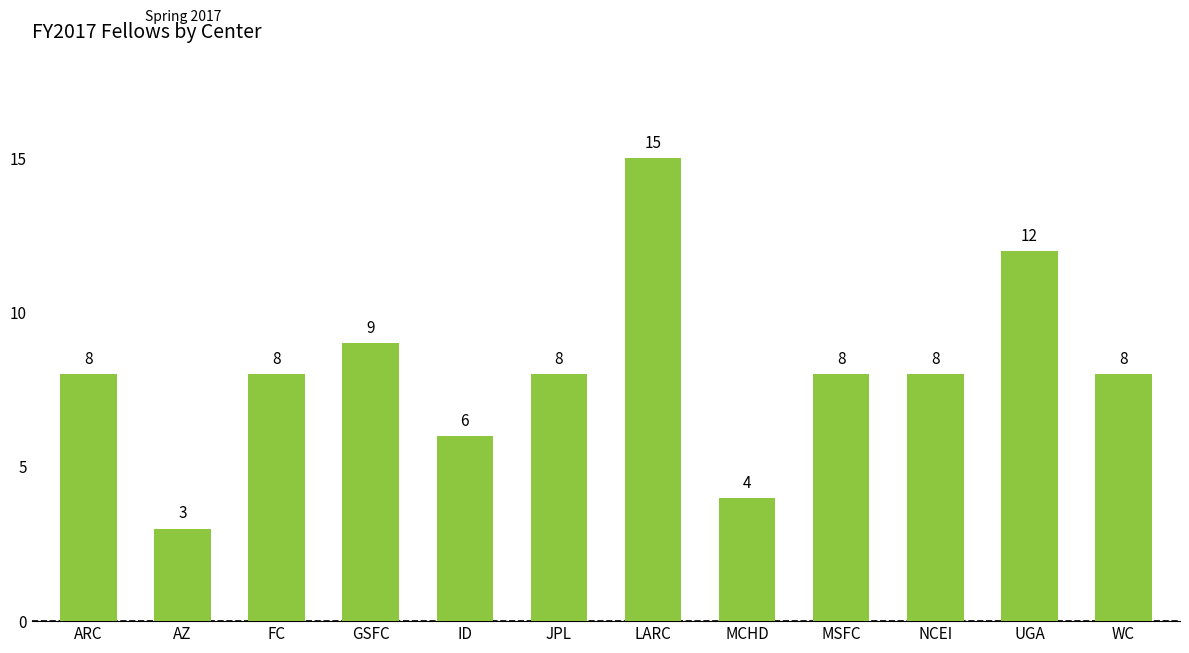

What position from the right is NCEI?

3